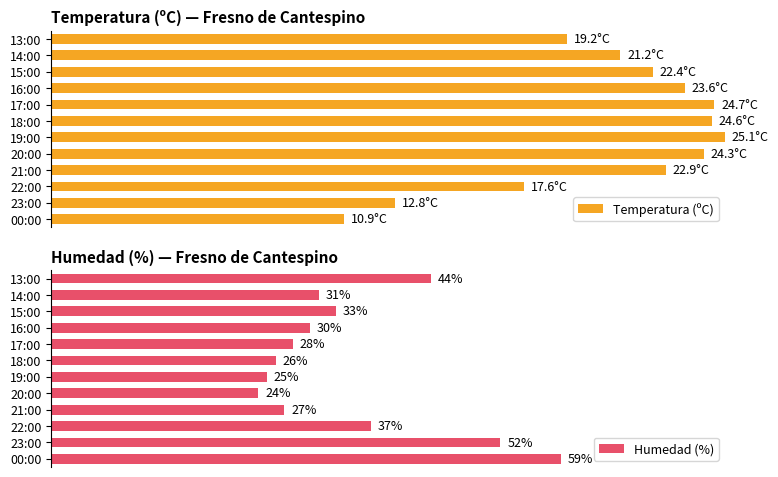

Are the bars grouped side by side (vs. stacked)?

Yes